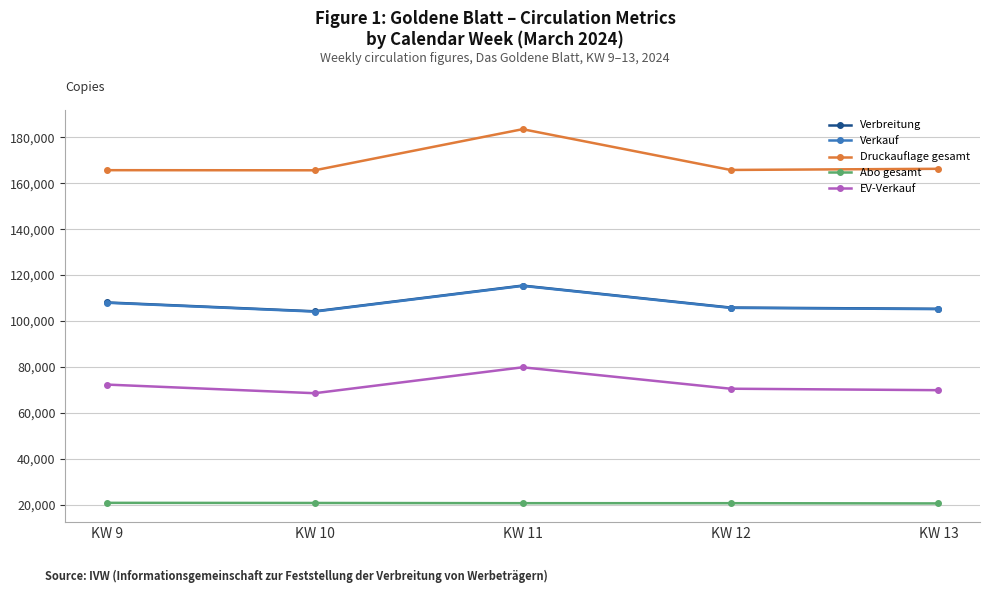

What is the value of the Druckauflage gesamt point at the 2nd from the left?

165650